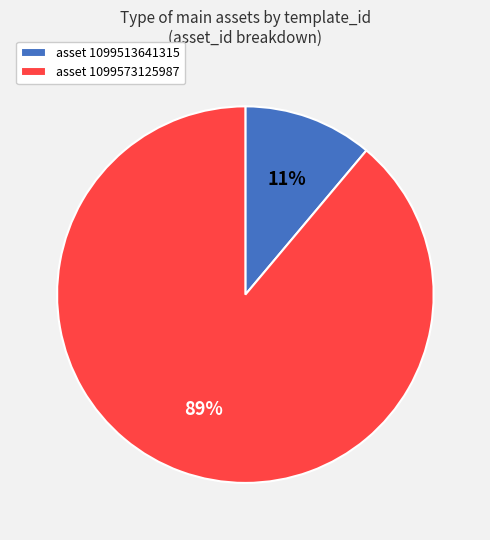

The asset 1099573125987 slice represents 81% of the pie. True or false?

False